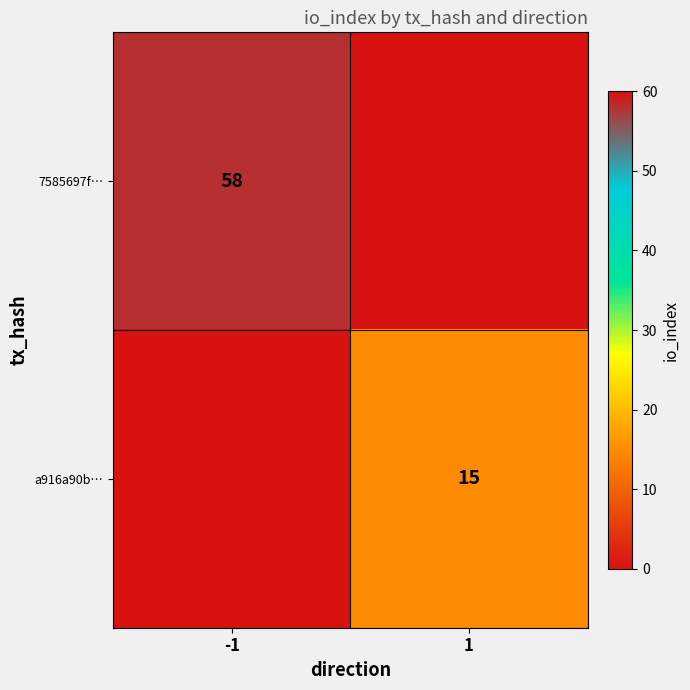

True or false: 7585697f… has a value of 58 at -1.

True